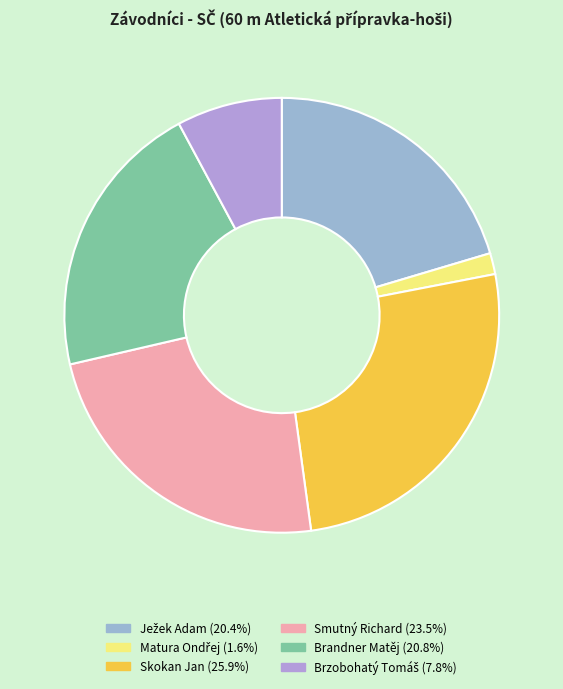

To the nearest percent, what percentage of the pie is Skokan Jan?

26%